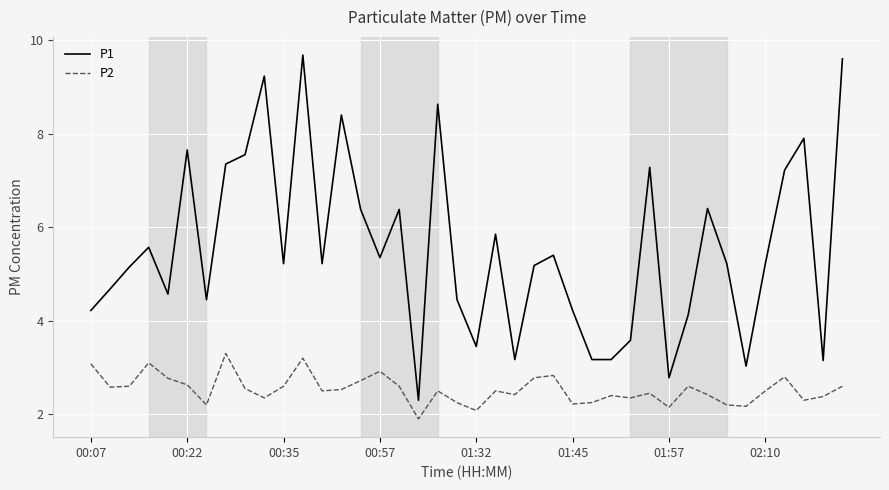

List the series in order of their peak value, lowest first.

P2, P1